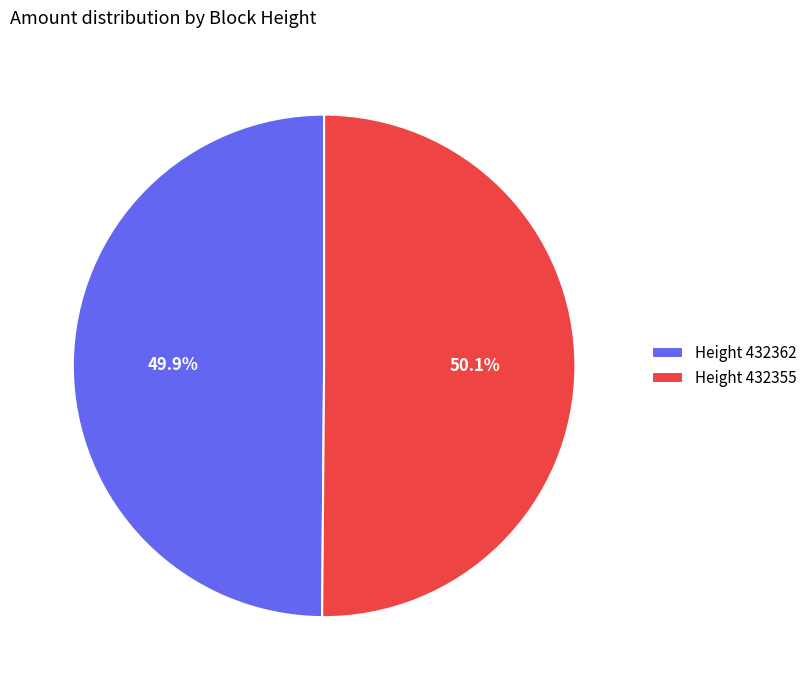

What is the ratio of the value at Height 432355 to the value at Height 432362?

1.0